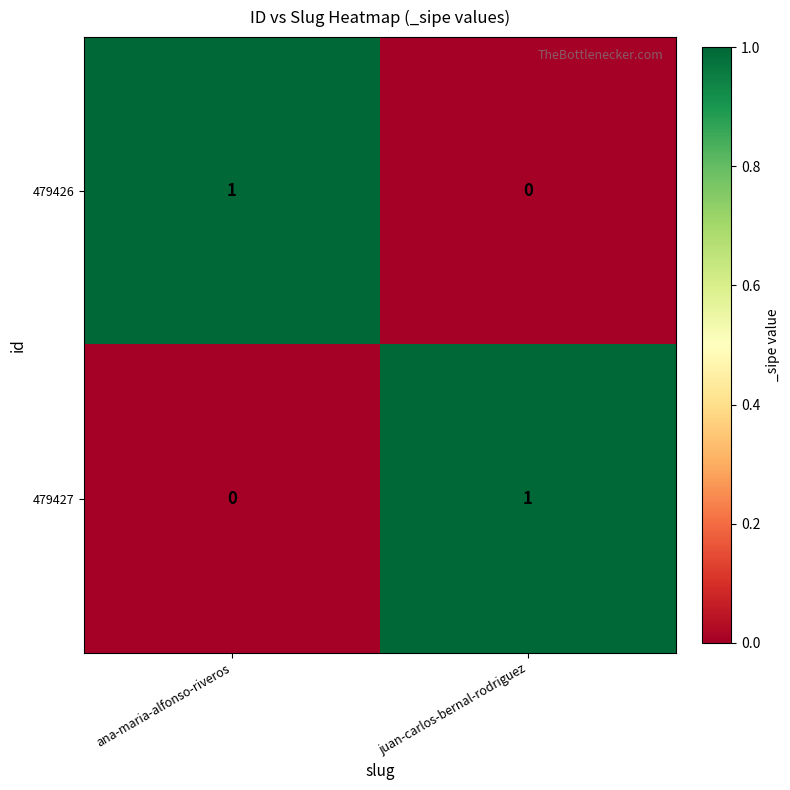

Reading left to right, extract all data points from this chart.

479426: 1	0
479427: 0	1